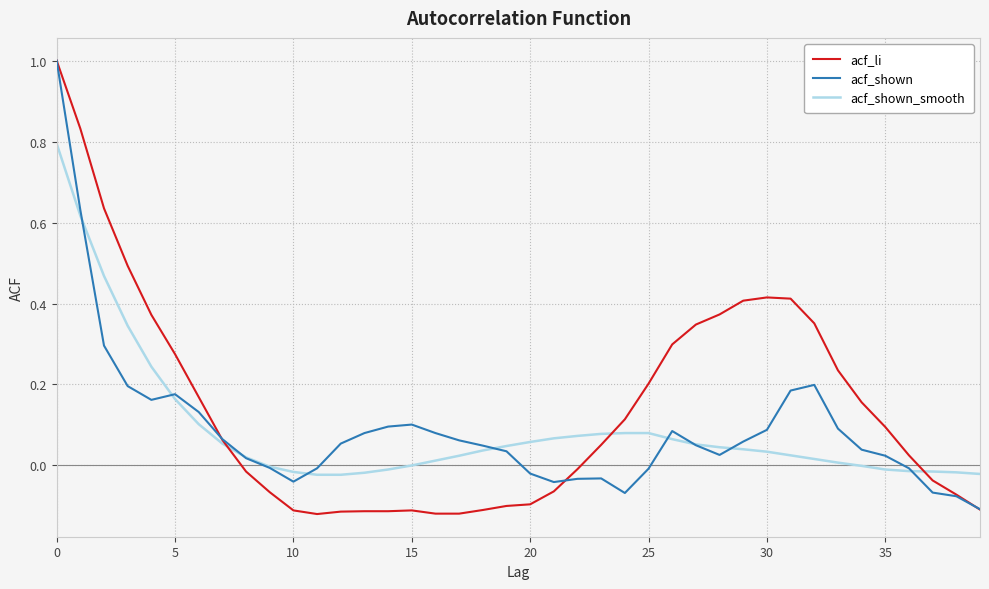

What is the sum of all acf_shown values?

3.6